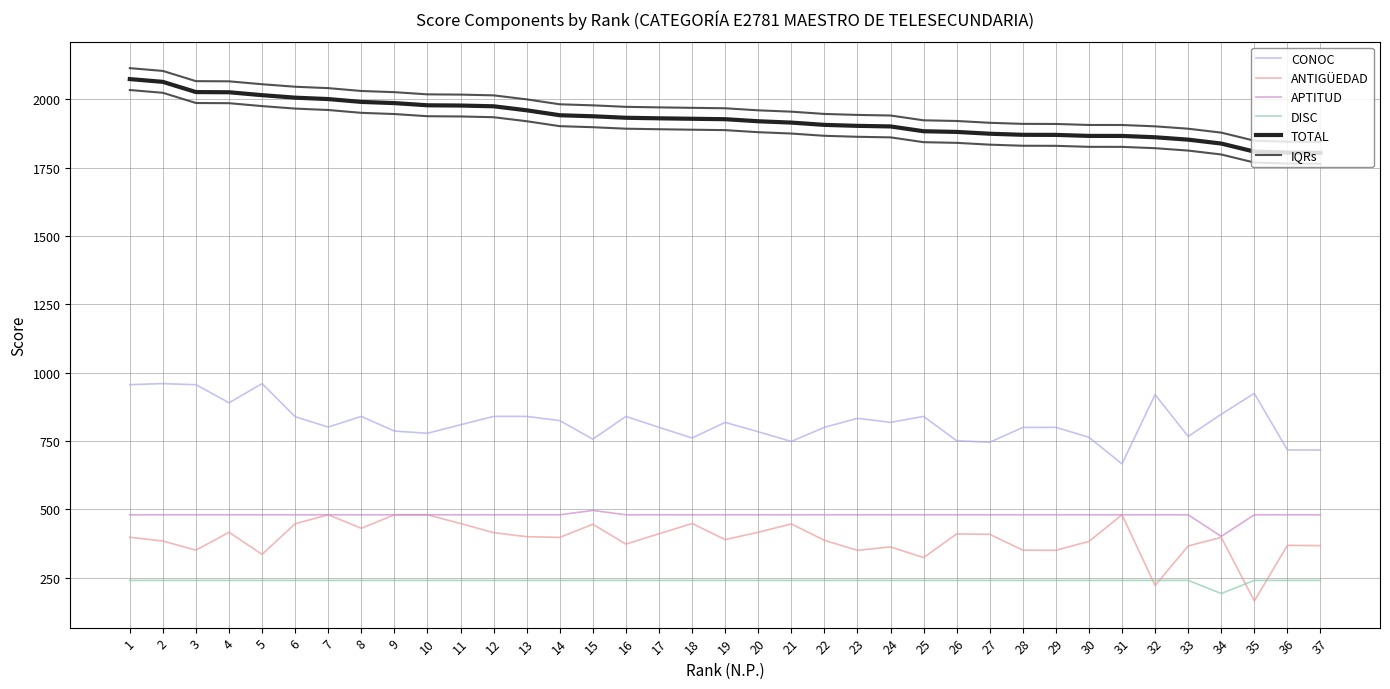

Between 10 and 22, which series saw the biggest shift?

ANTIGÜEDAD